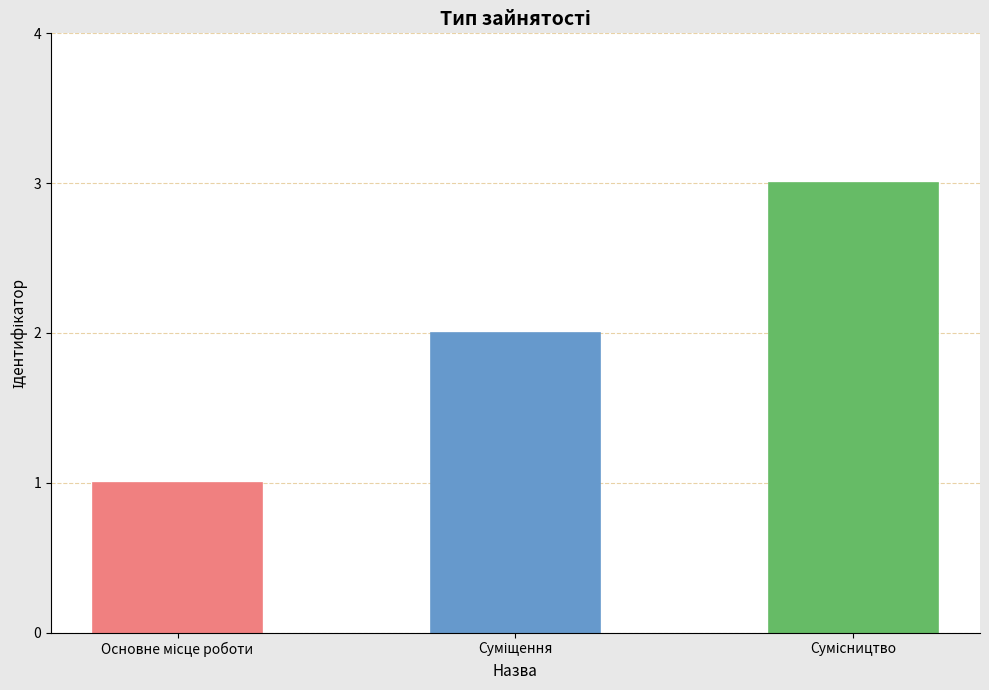

What is the greatest value displayed?

3